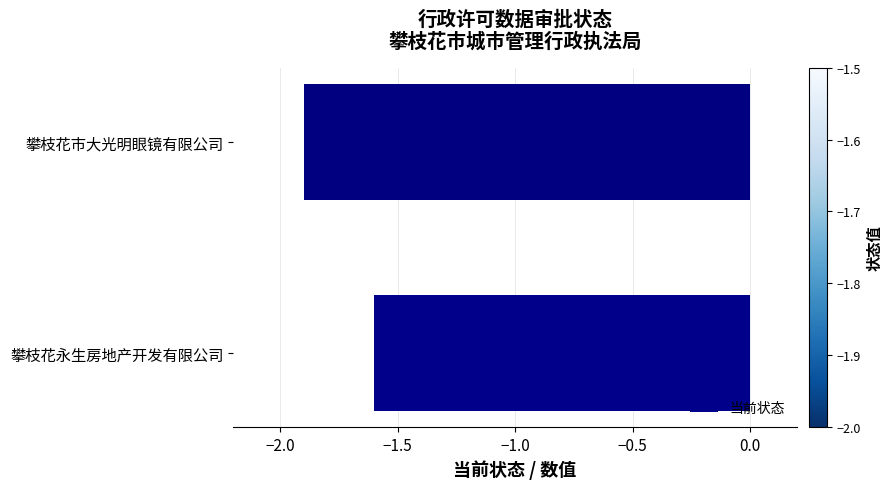

Where is the data nearest to the value -1?

攀枝花永生房地产开发有限公司